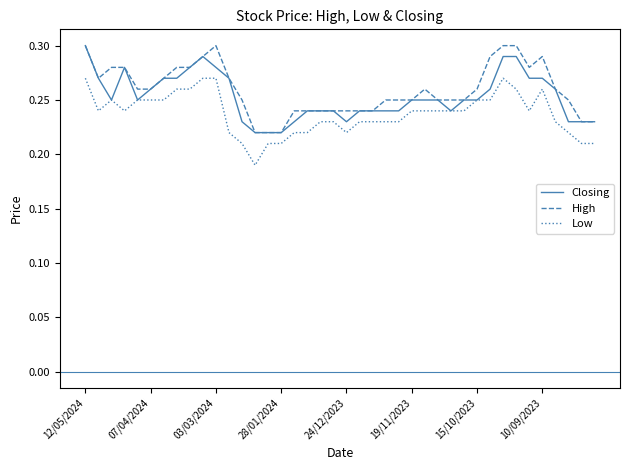

How many lines are shown in the chart?

3